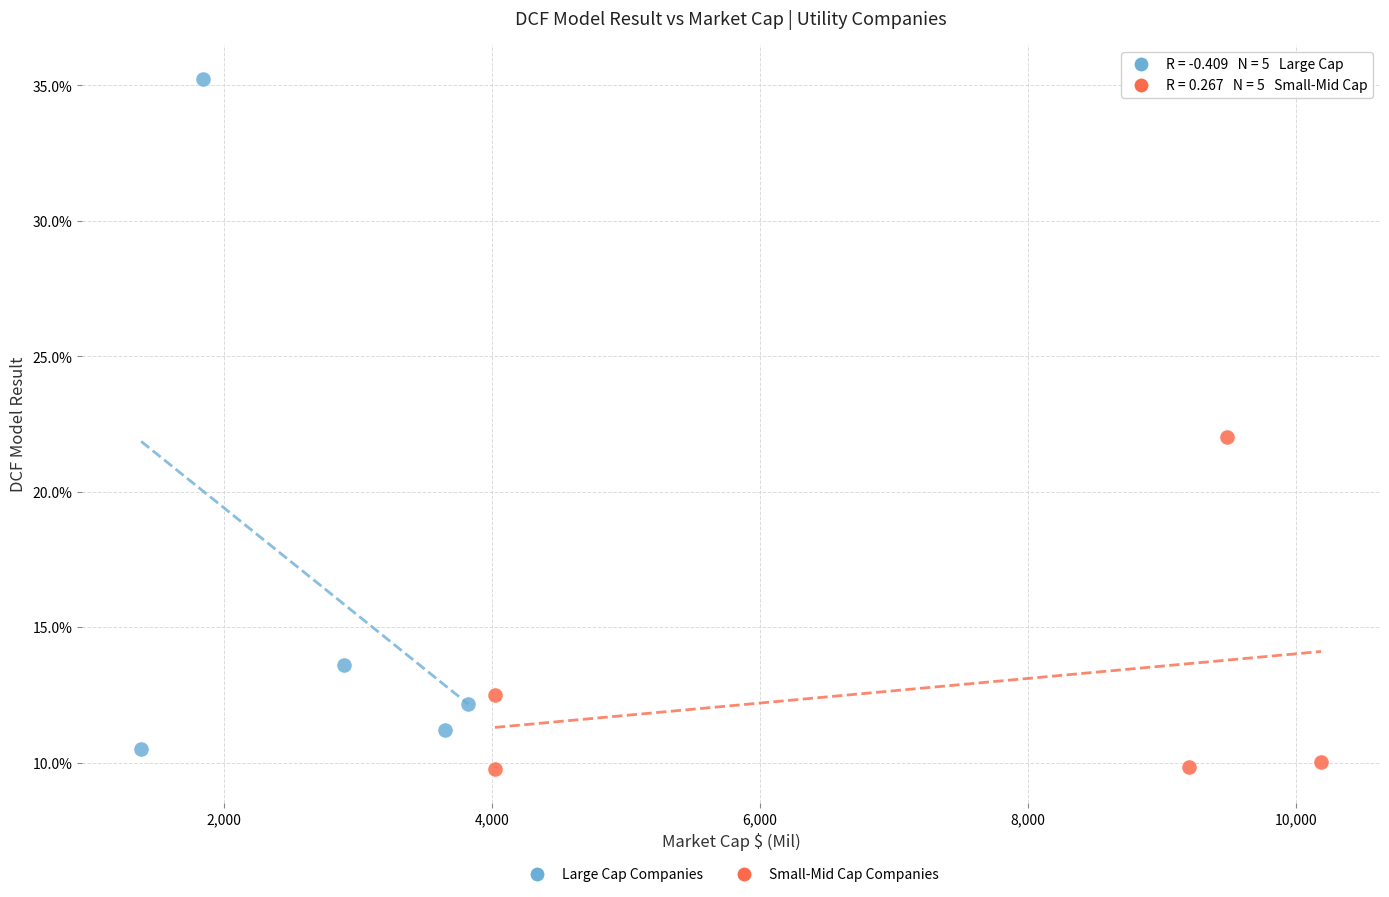

Which series contains the lowest Y value?

Small-Mid Cap Companies